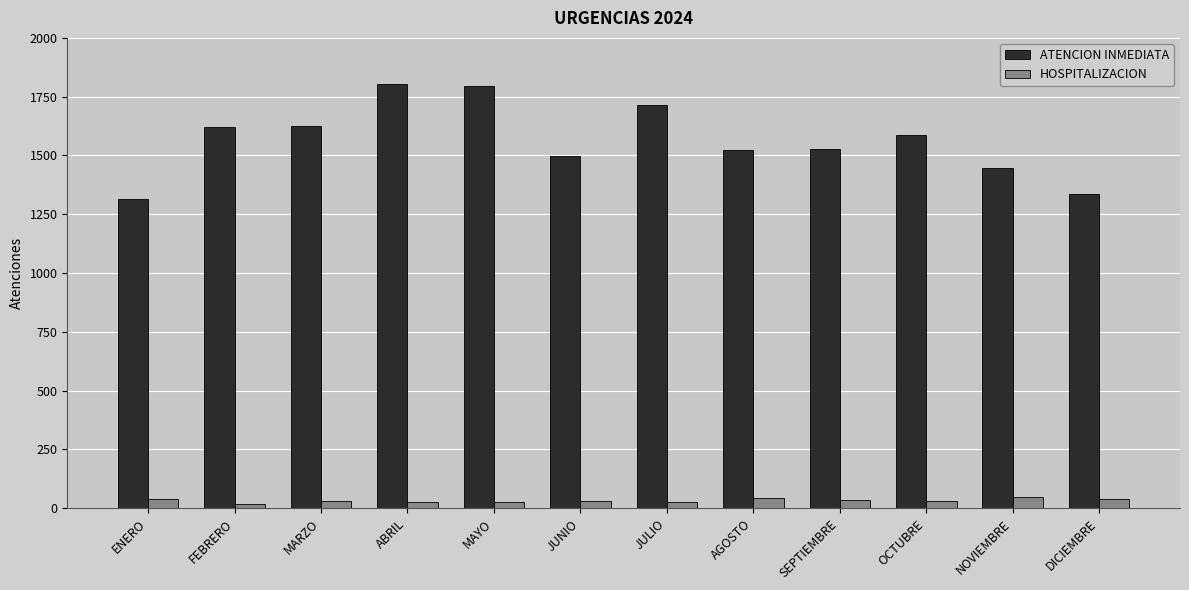

The ATENCION INMEDIATA series shows 1071 at ABRIL. True or false?

False